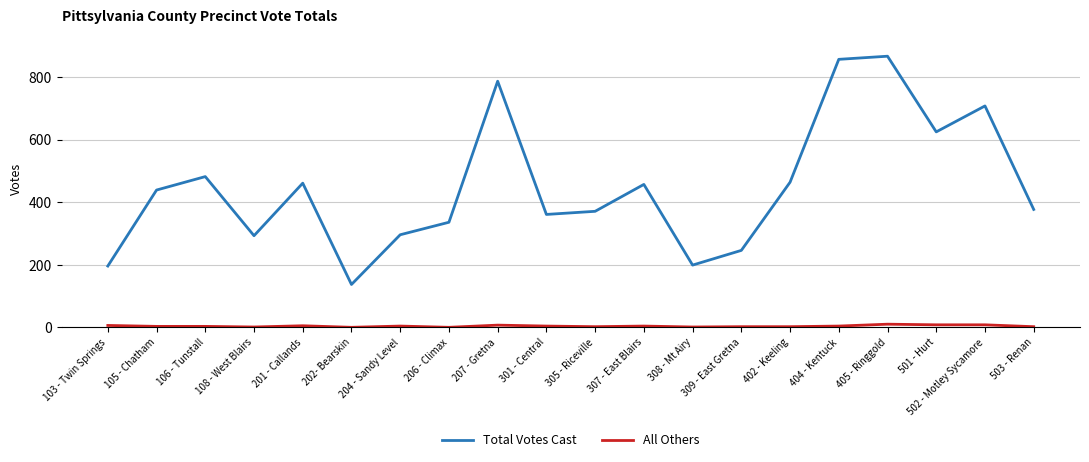

What value does the Total Votes Cast series have at 308 - Mt Airy, to the nearest 10?

200